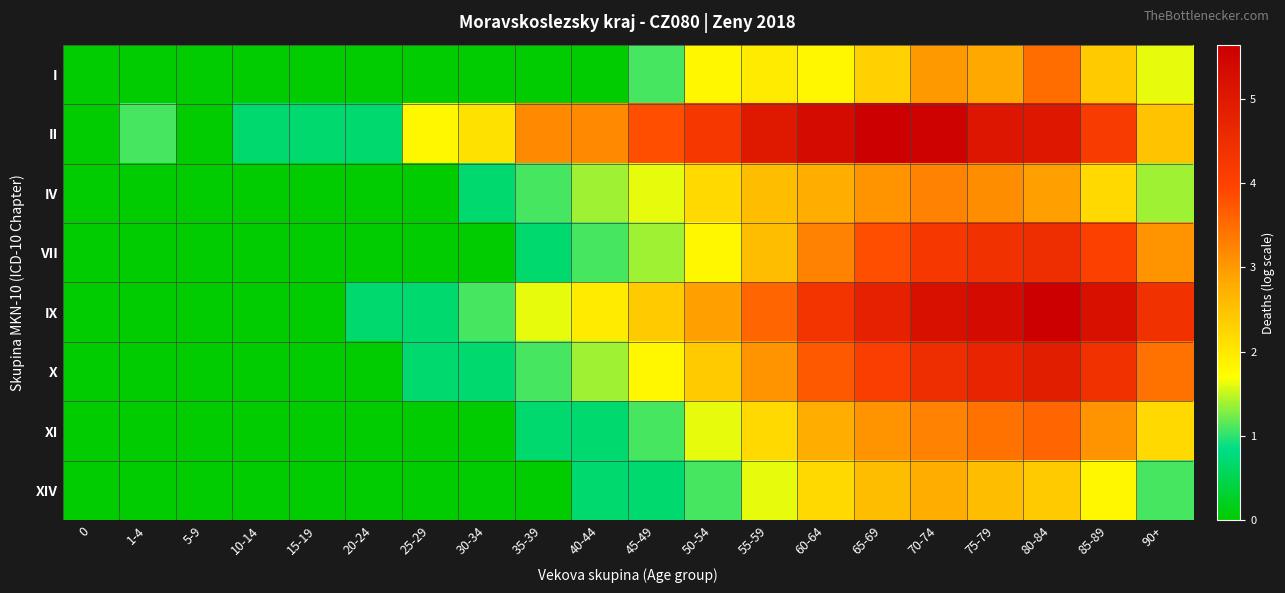

What is the difference between the highest and lowest values at 85-89?

3.4